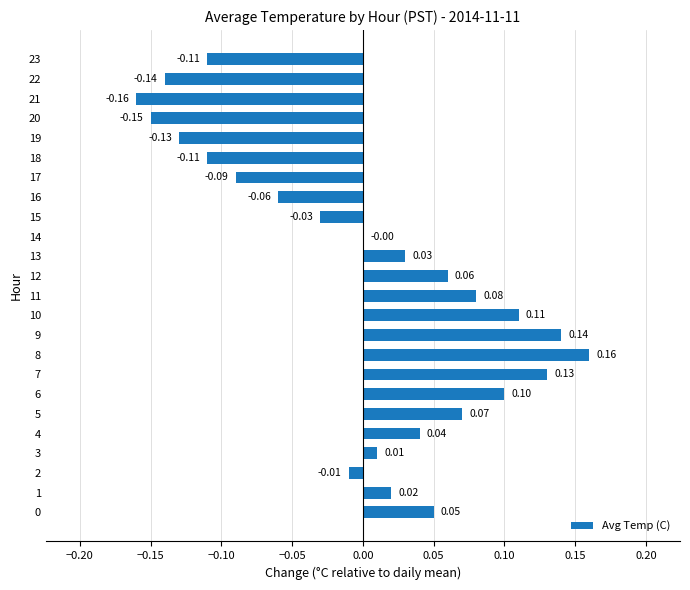

What is the change in value from 9 to 21?

-0.3